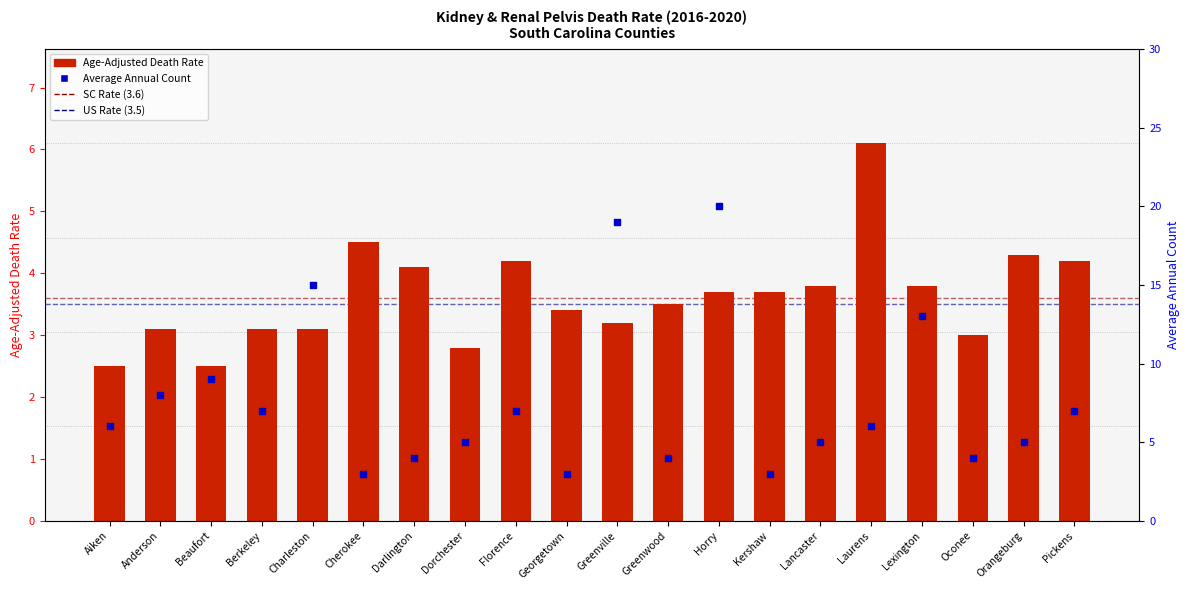

At how many categories does at least one series exceed 19?

1